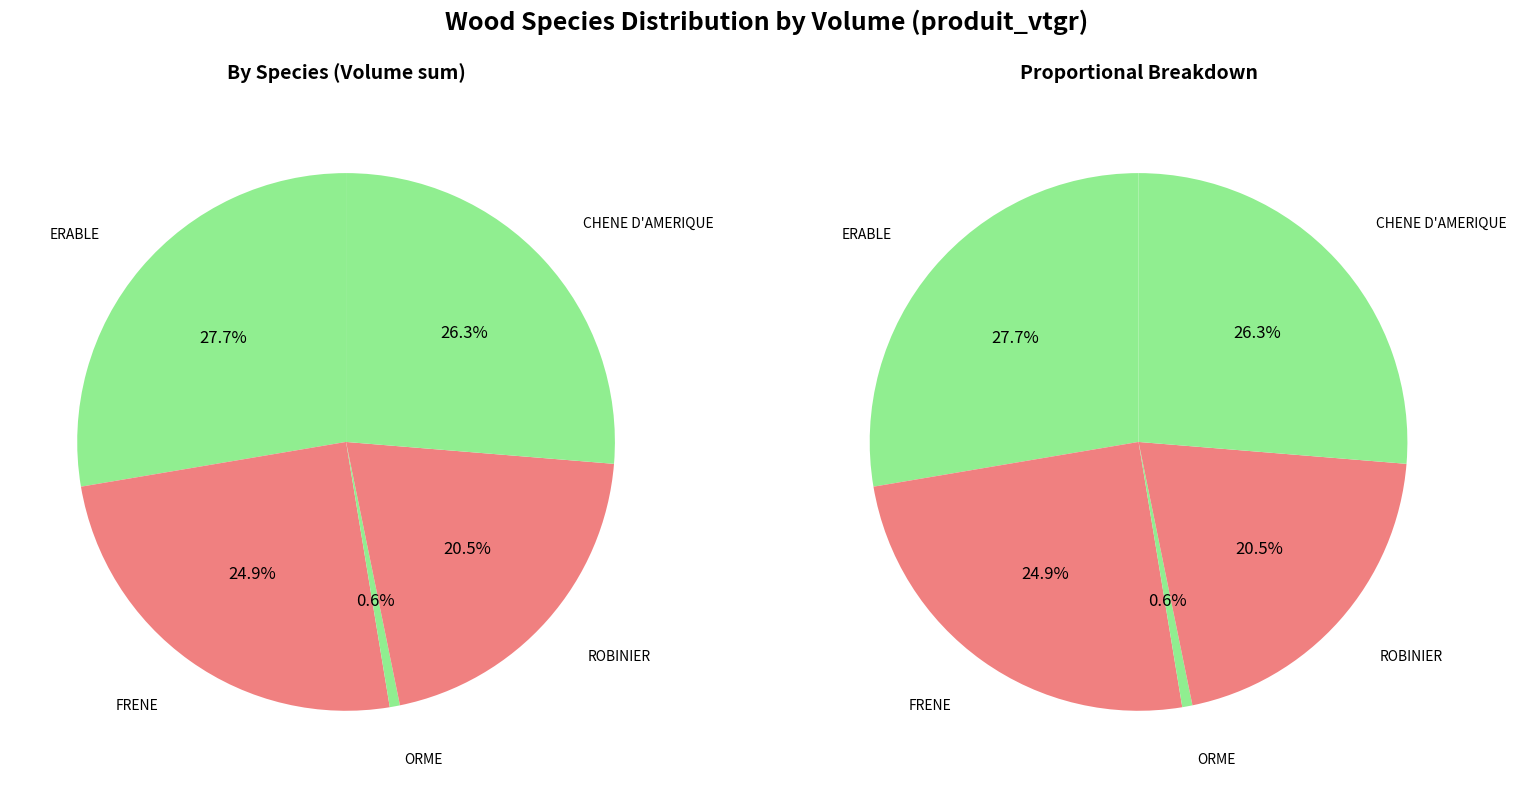

To the nearest percent, what portion does ERABLE represent?

28%